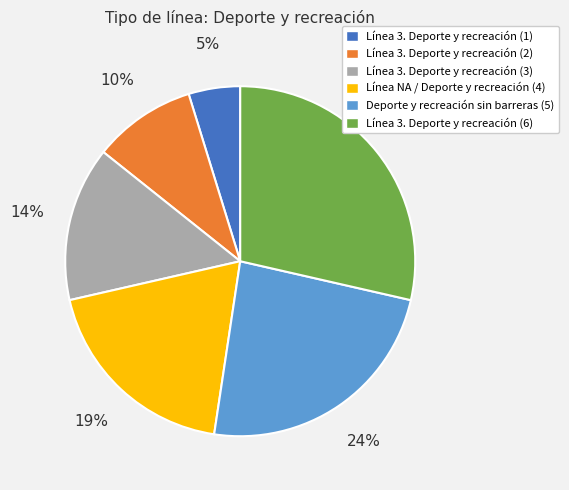

How many slices are in this pie chart?

6